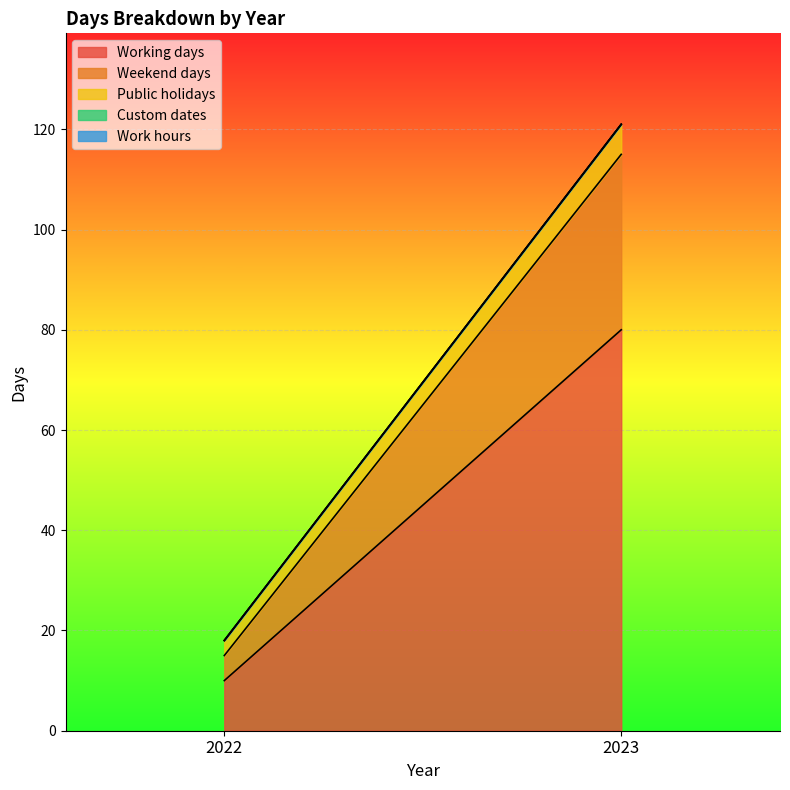

What are all the series names shown in the legend?

Working days, Weekend days, Public holidays, Custom dates, Work hours